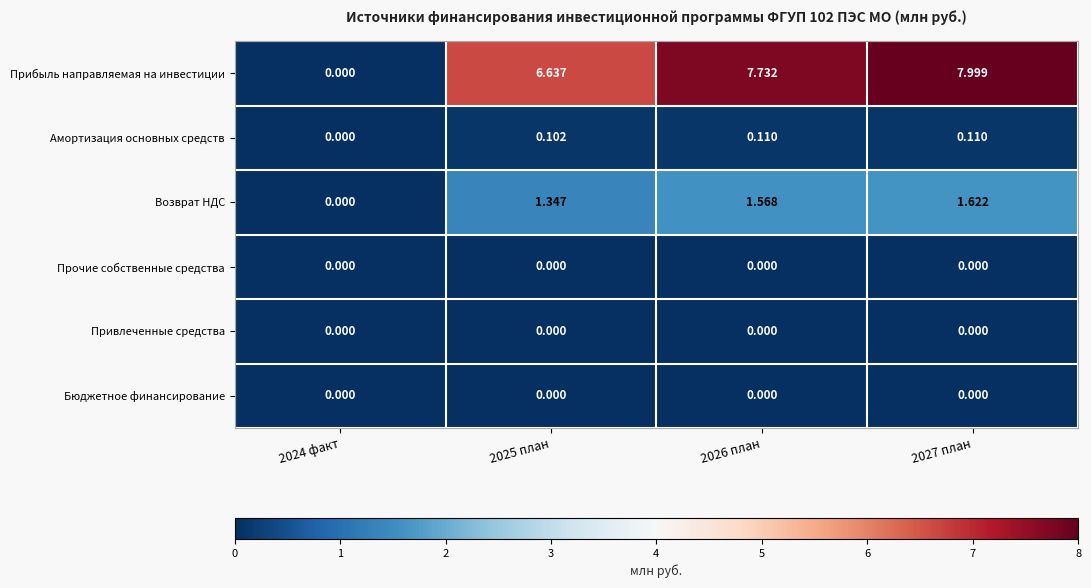

Which series changed the most between 2025 план and 2027 план?

Прибыль направляемая на инвестиции